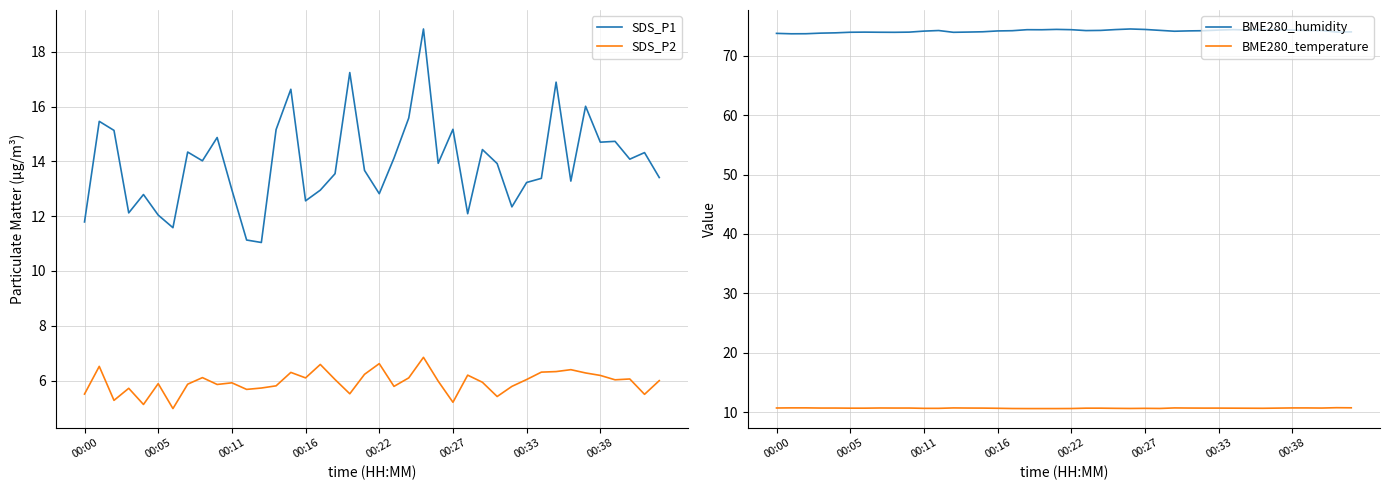

At which category is the sum across all series the highest?

23